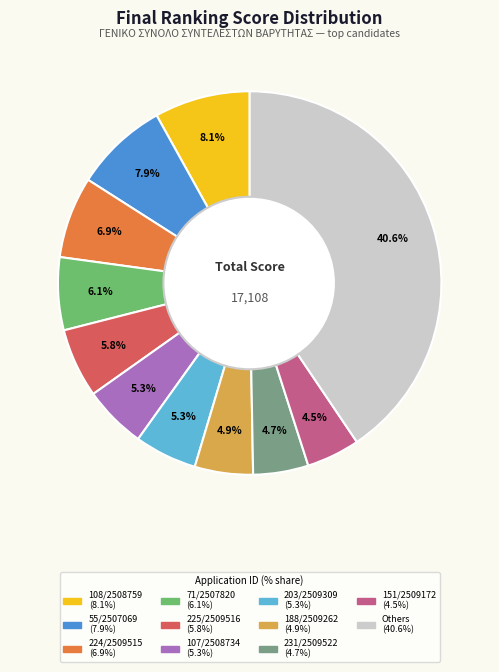

Is there any slice that represents more than half of the pie?

No